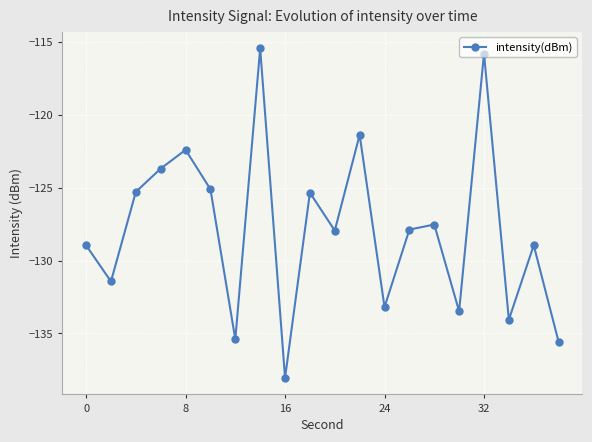

What is the value of the 17th point from the left?

-115.8